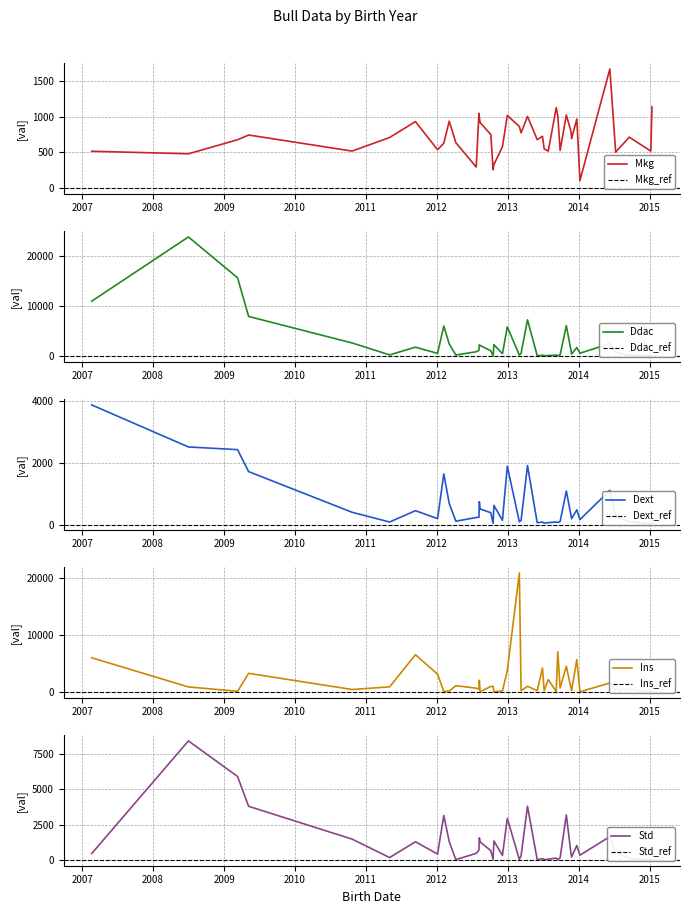

True or false: Dext and Ddac intersect in this chart.

False